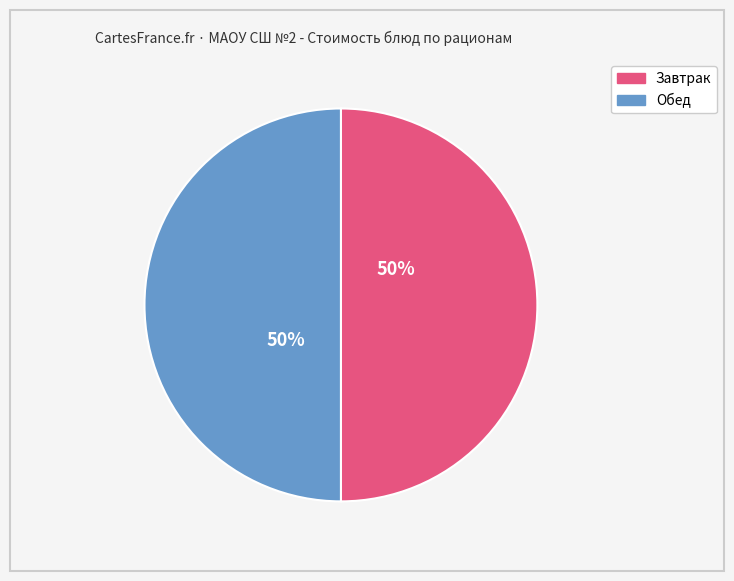

To the nearest percent, what is the average slice percentage?

50%